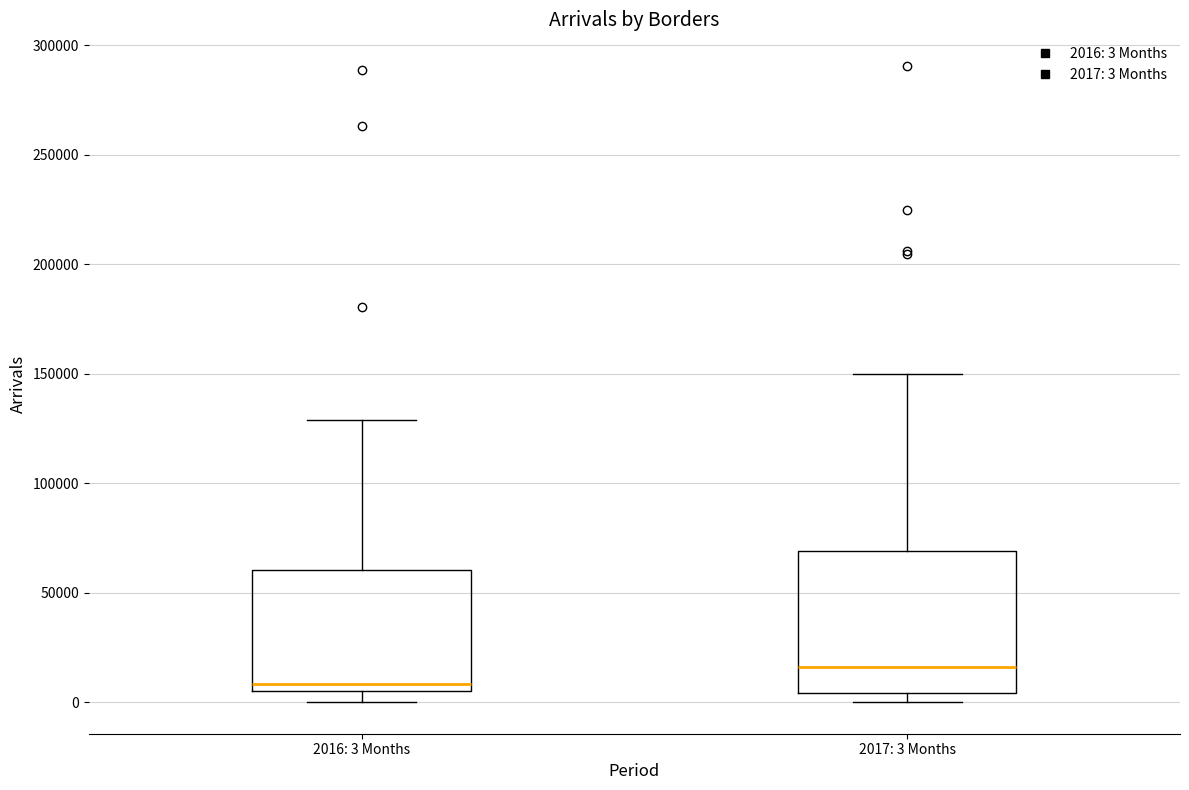

Where does the median line of the box for 2017: 3 Months sit on the y-axis? The values are not printed on the chart, so give them approximately, as read against the axis.

15000